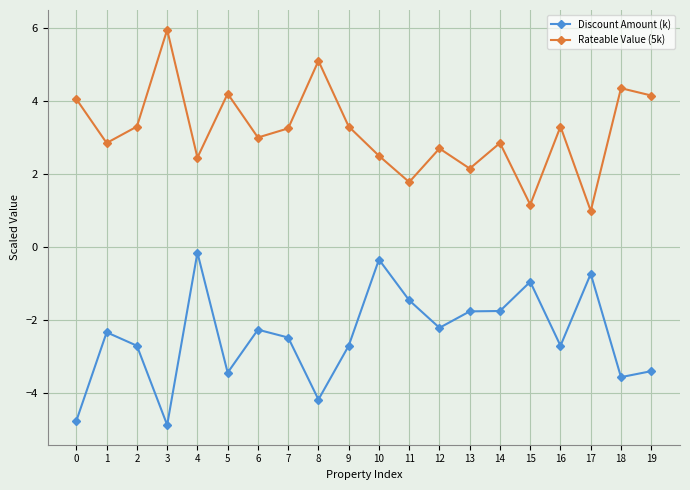

Is the value of Rateable Value (5k) at 12 greater than the value of Discount Amount (k) at 19?

Yes